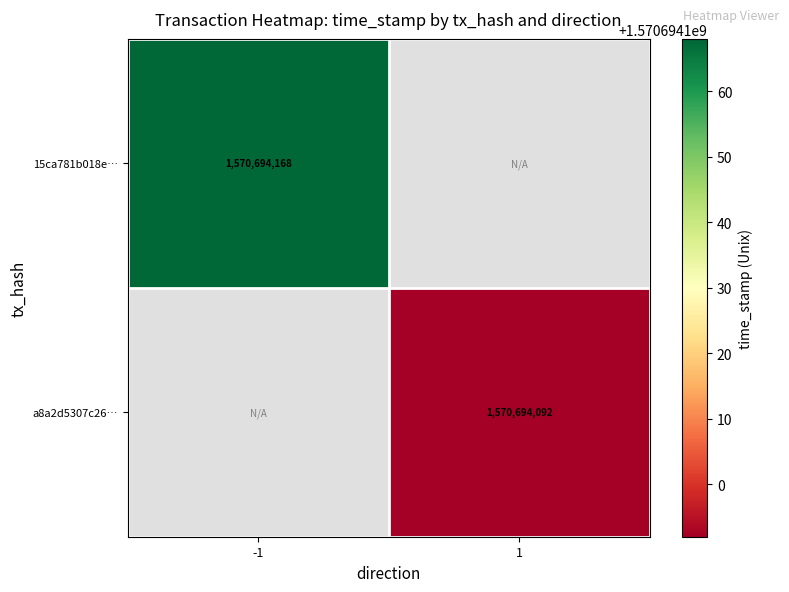

What is the sum of the 15ca781b018ef03db0a4476b0b80510082c3d4f values at 1 and -1?

1570694168